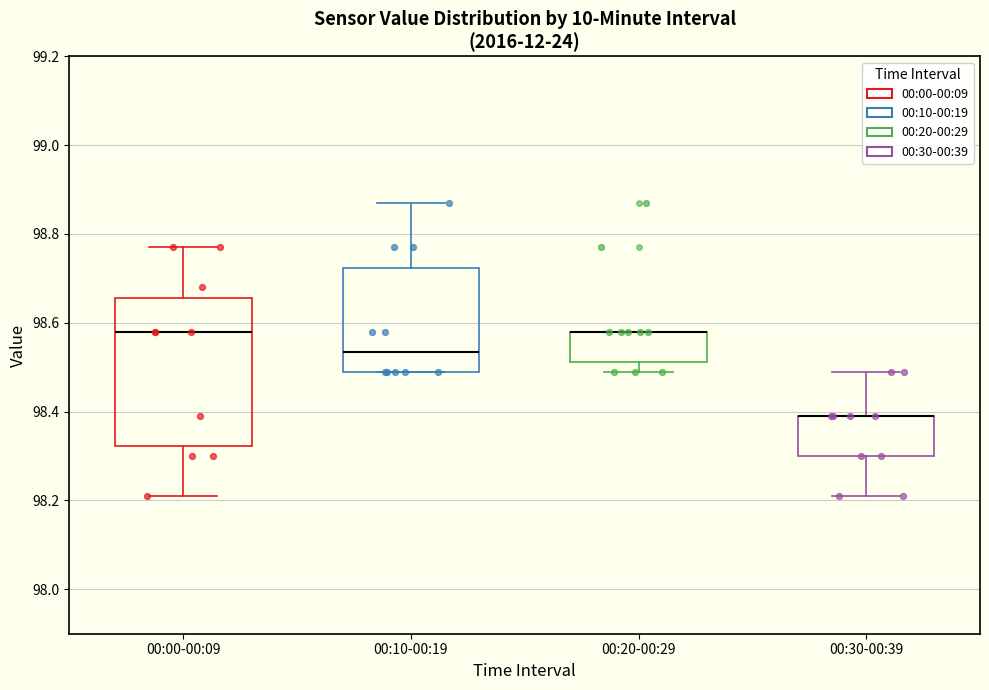

Where is the upper edge of the box for 00:10-00:19 on the y-axis? The values are not printed on the chart, so give them approximately, as read against the axis.

98.72